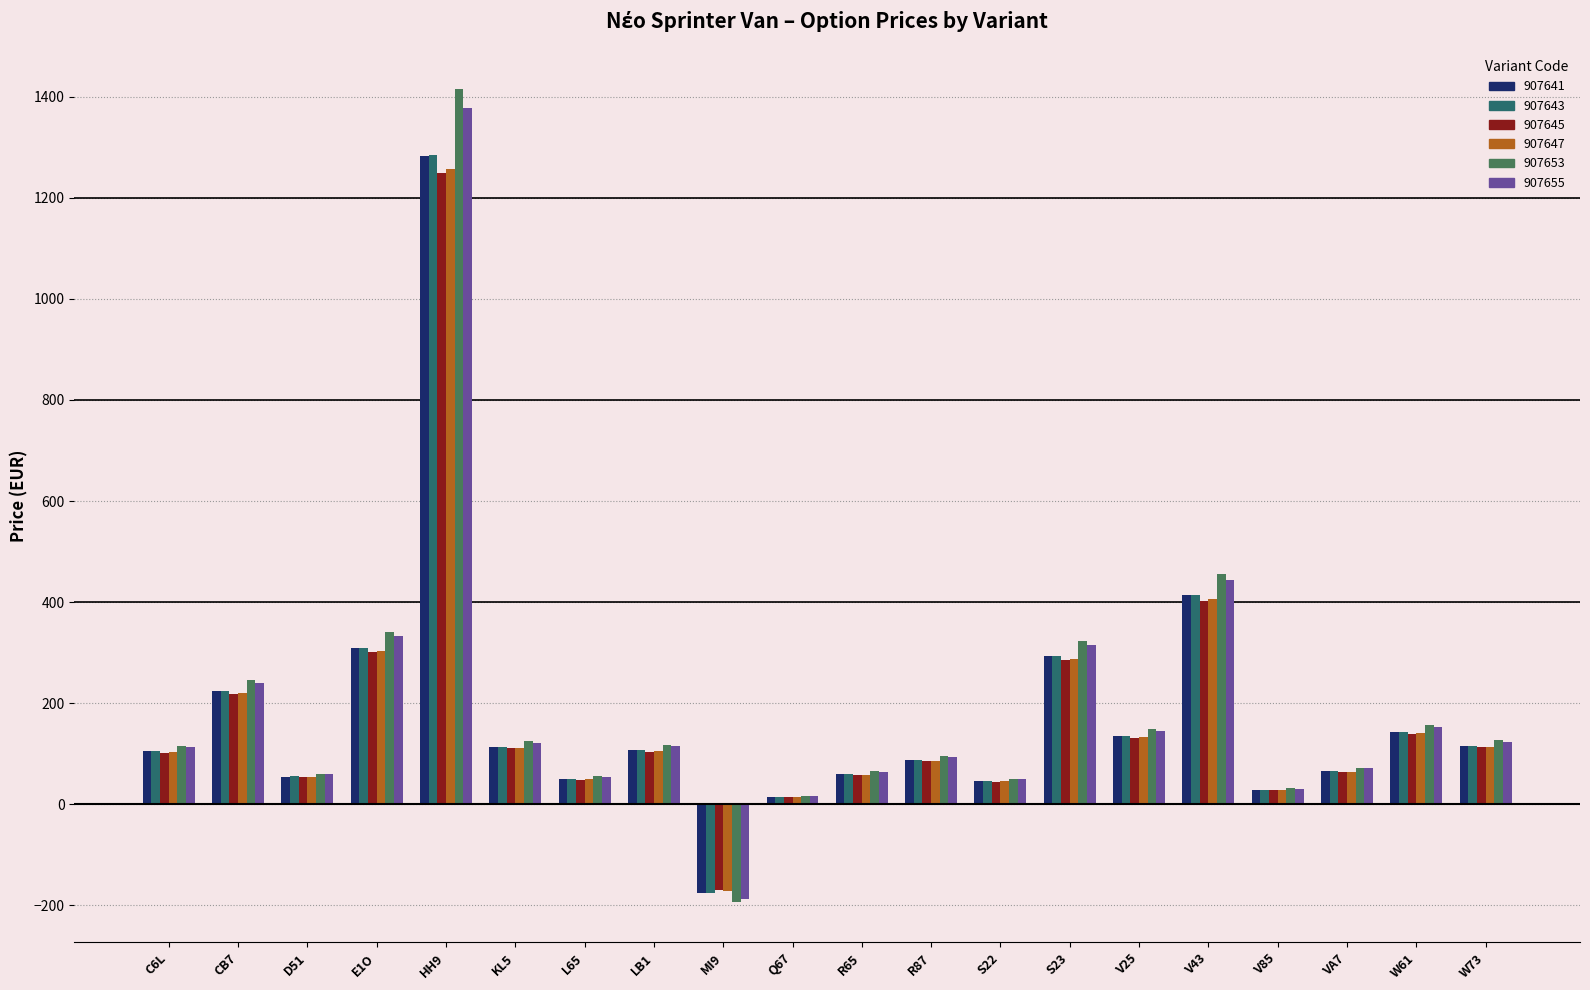

Which label corresponds to the largest value in the chart?

HH9